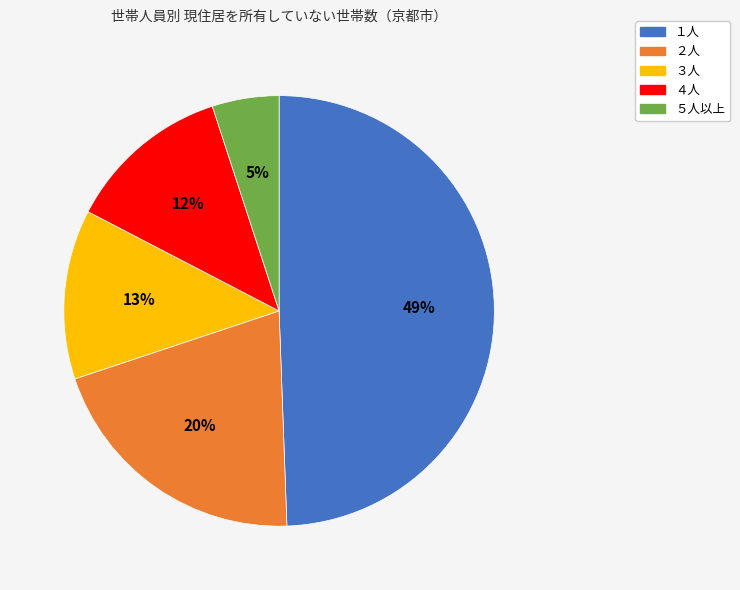

To the nearest percent, what portion does １人 represent?

49%